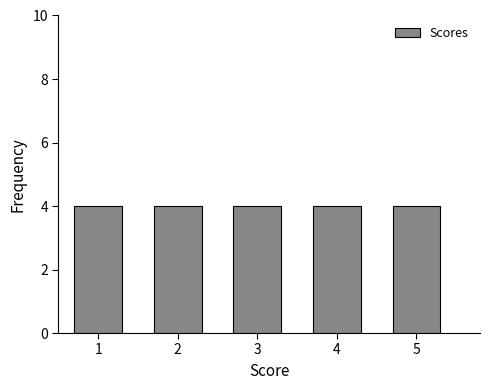

Reading left to right, transcribe this chart: for each bar, give the range it covers on the x-axis and its height. The values are not printed on the chart, so give them approximately, as read against the axis.

0.5 to 1.5: 4
1.5 to 2.5: 4
2.5 to 3.5: 4
3.5 to 4.5: 4
4.5 to 5.5: 4